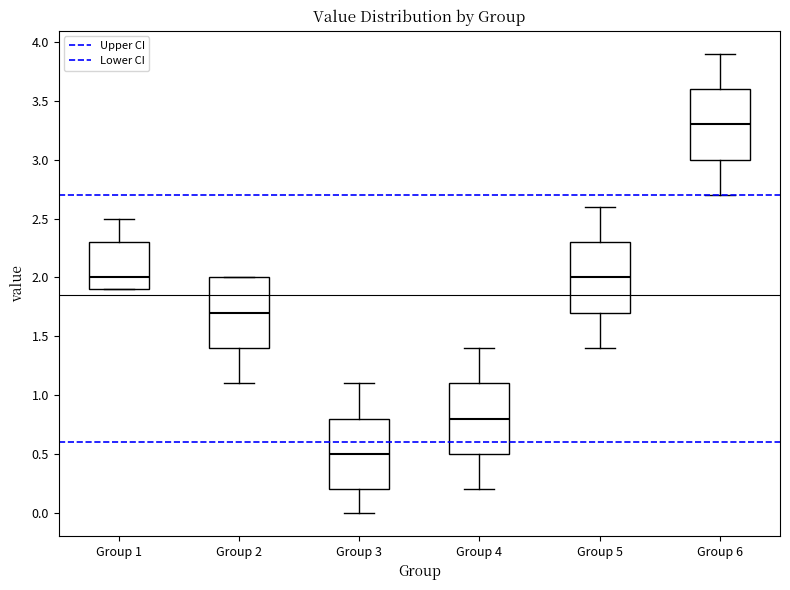

Reading left to right, transcribe this box plot: for each box, give where its median line is, the range the box spans, and where its two whiskers end, as read against the y-axis. The values are not printed on the chart, so give them approximately, as read against the axis.

Group 1: median 2.0, box 1.9 to 2.3, whiskers 1.9 to 2.5
Group 2: median 1.7, box 1.4 to 2.0, whiskers 1.1 to 2.0
Group 3: median 0.5, box 0.2 to 0.8, whiskers 0.0 to 1.1
Group 4: median 0.8, box 0.5 to 1.1, whiskers 0.2 to 1.4
Group 5: median 2.0, box 1.7 to 2.3, whiskers 1.4 to 2.6
Group 6: median 3.3, box 3.0 to 3.6, whiskers 2.7 to 3.9